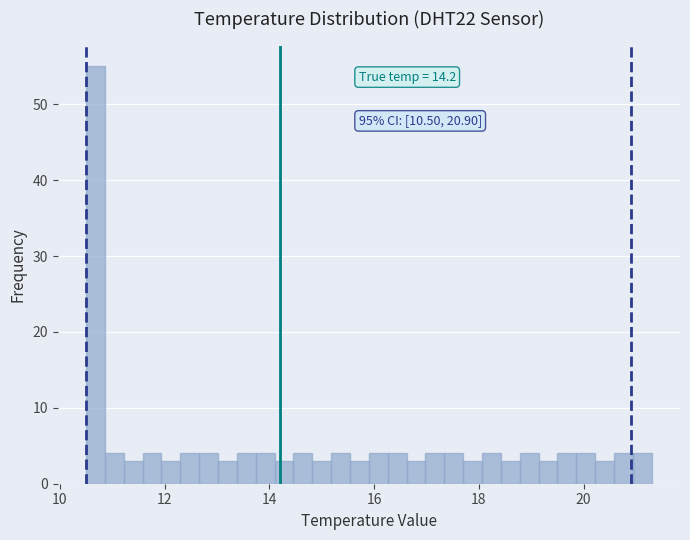

Around what value on the x-axis is the tallest bar? Give the approximate position of its centre, as read against the axis.

10.6